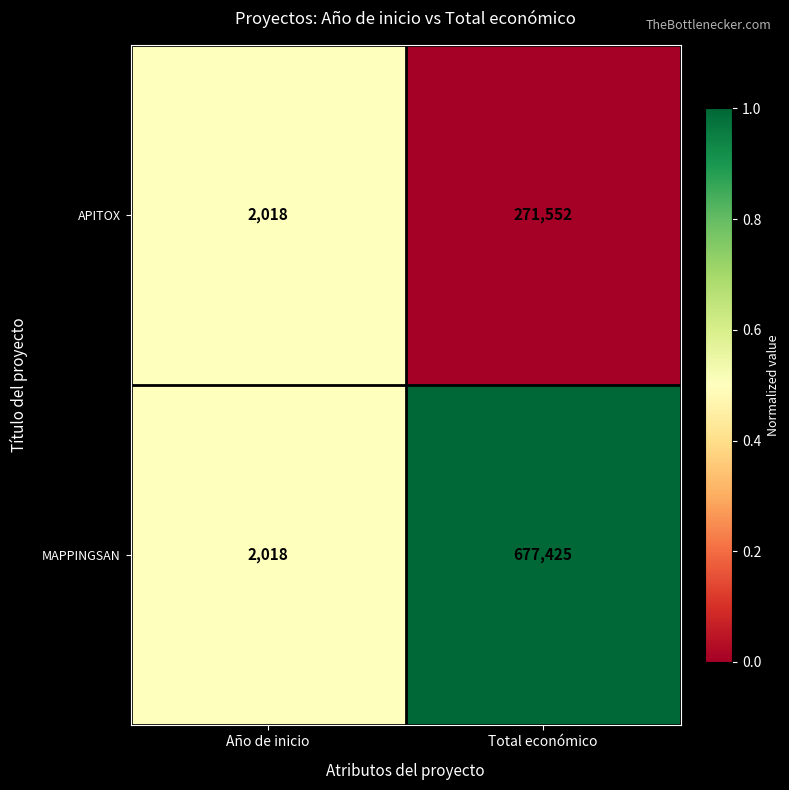

What is the spread (max minus min) of values at Total económico?

405873